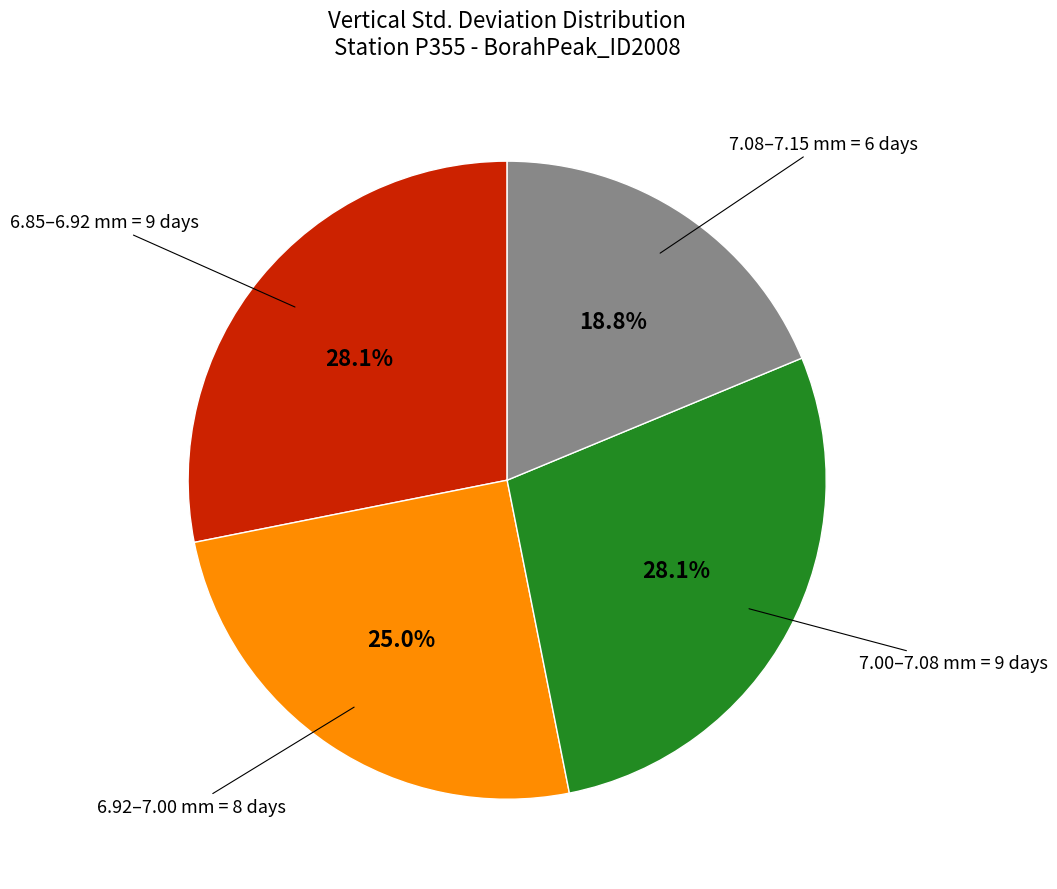

Does any single category account for the majority?

No